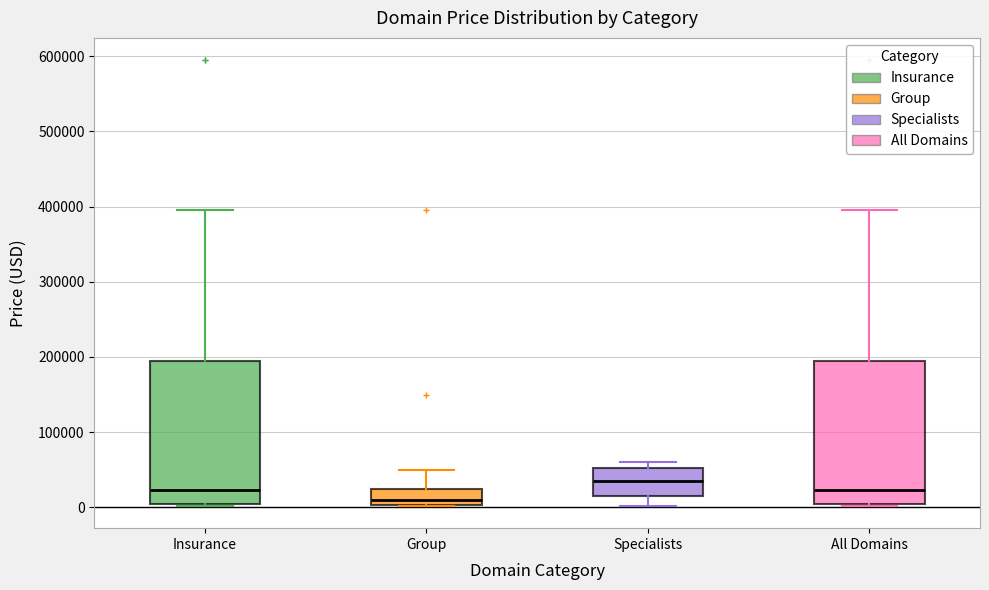

Which box's median line is the highest?

Specialists